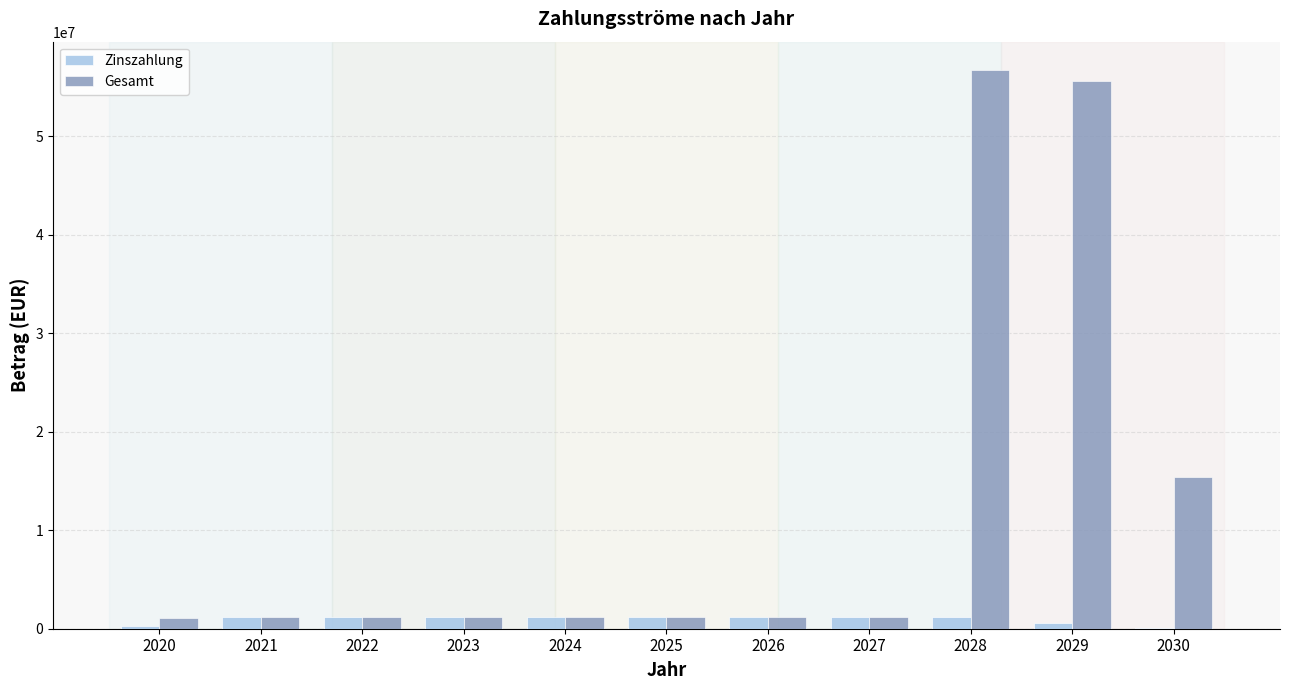

What is the sum of all Gesamt values?

137399545.4